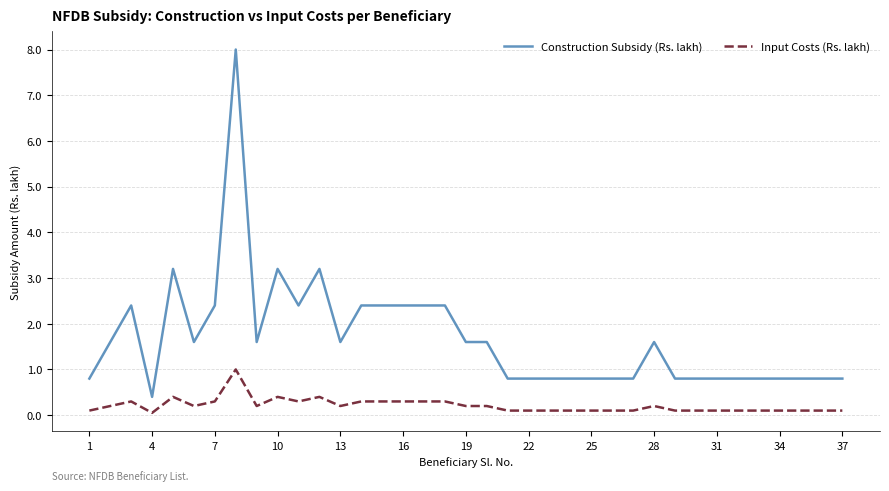

True or false: Input Costs (Rs. lakh) and Construction Subsidy (Rs. lakh) intersect in this chart.

False